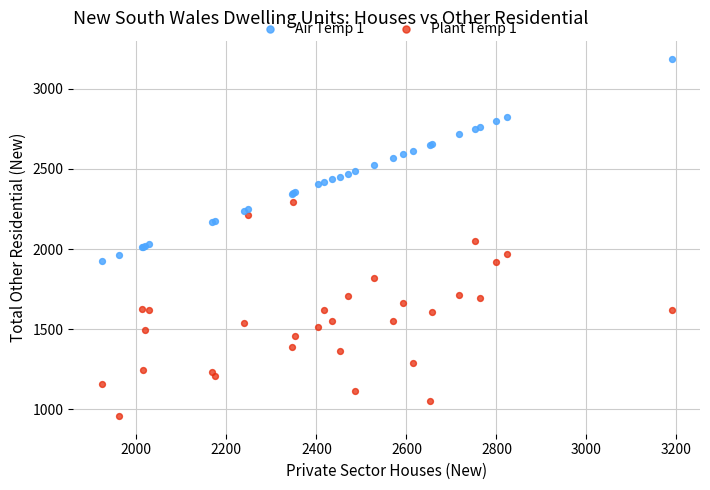

Which series reaches the minimum Y coordinate?

Plant Temp 1